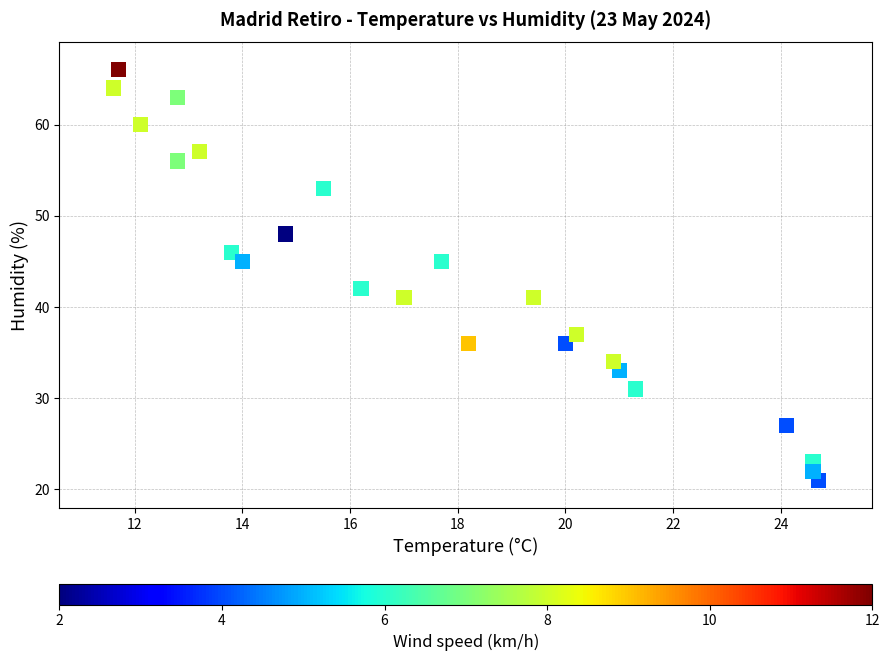

What Y value in the scatter plot is closest to 43?

42